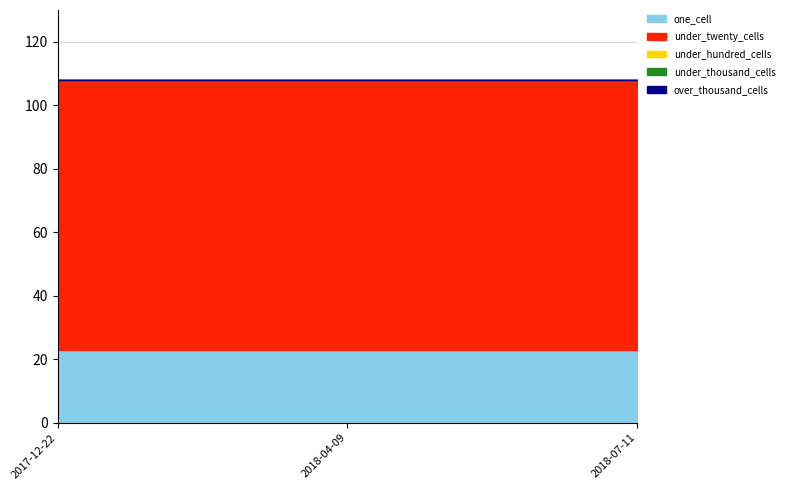

List the series in order of their peak value, highest first.

under_twenty_cells, one_cell, under_hundred_cells, under_thousand_cells, over_thousand_cells